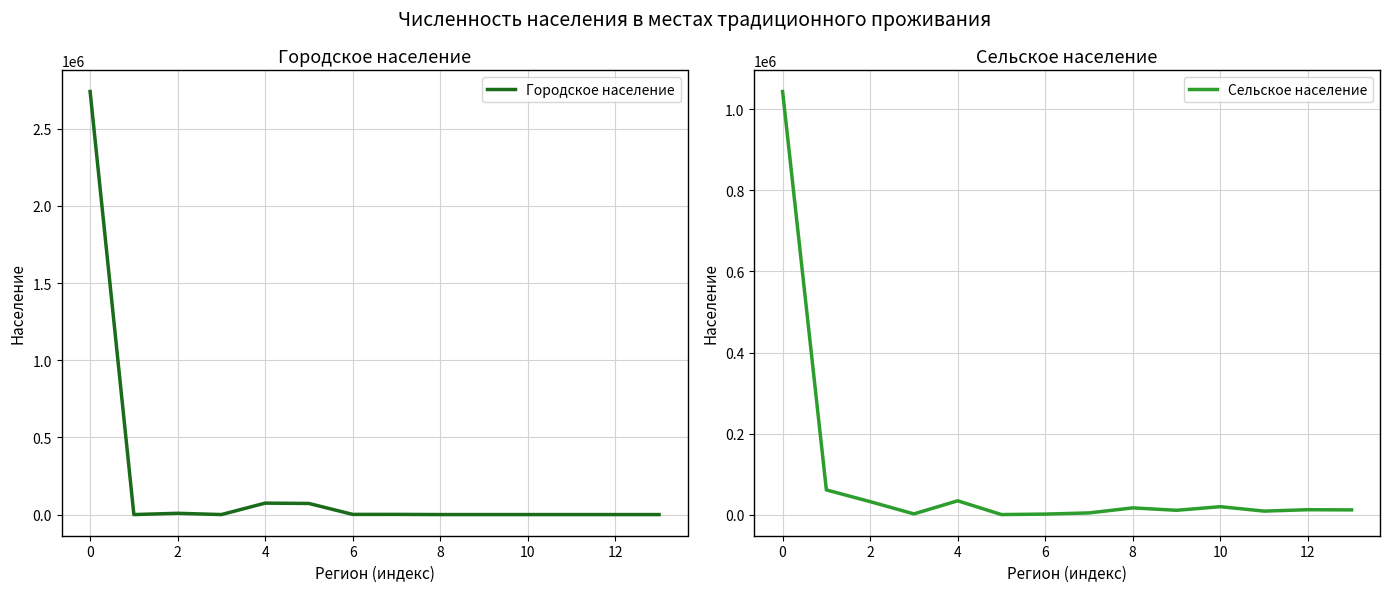

In Сельское население, how many points are lower than both neighbors (excluding endpoints)?

4